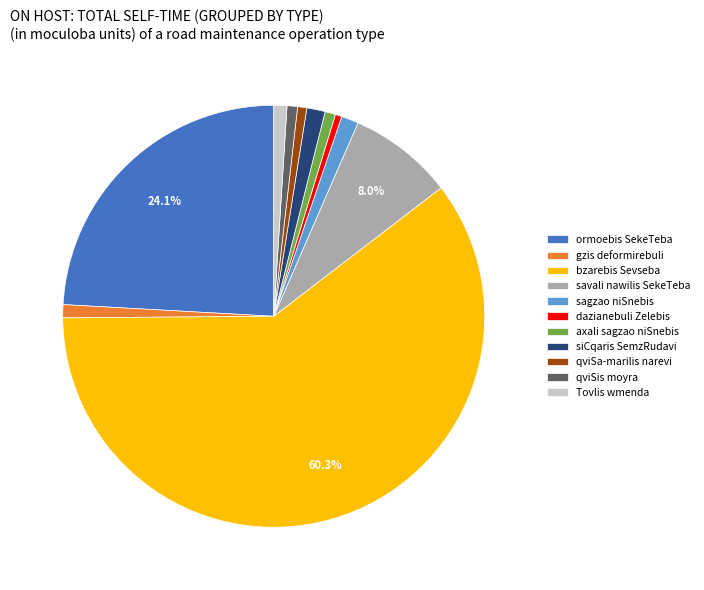

Between axali sagzao niSnebis and bzarebis Sevseba, which is larger?

bzarebis Sevseba